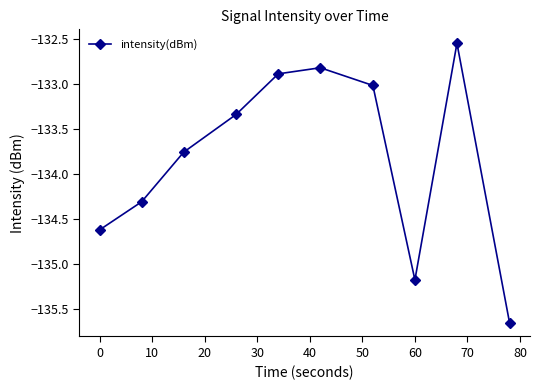

What is the difference between the maximum and second lowest values?

2.6